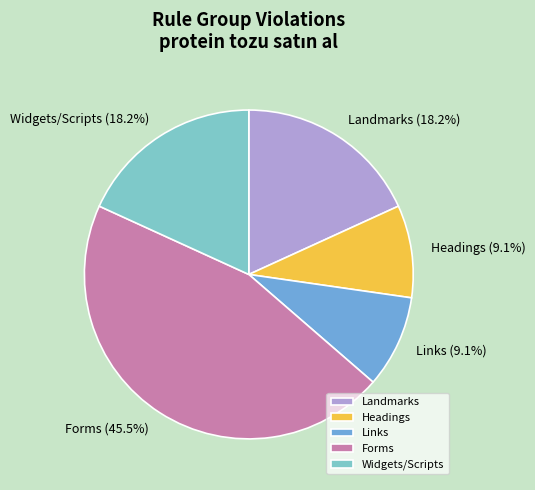

Which has a higher value, Widgets/Scripts or Links?

Widgets/Scripts